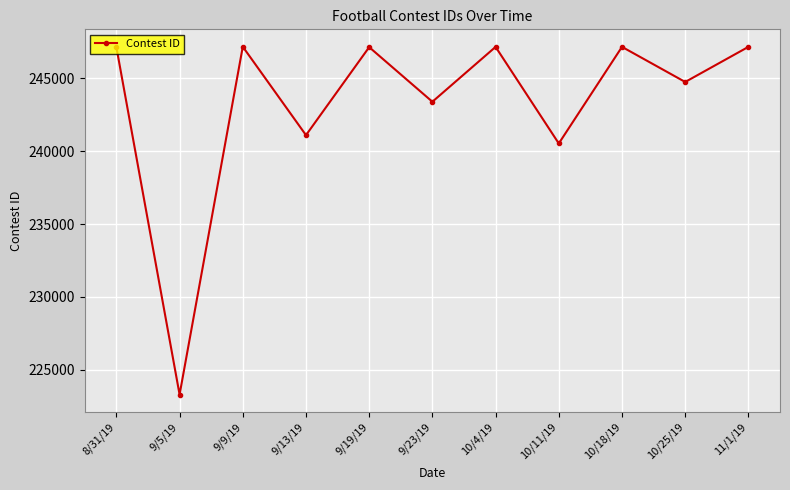

What is the sum of all values?

2676038